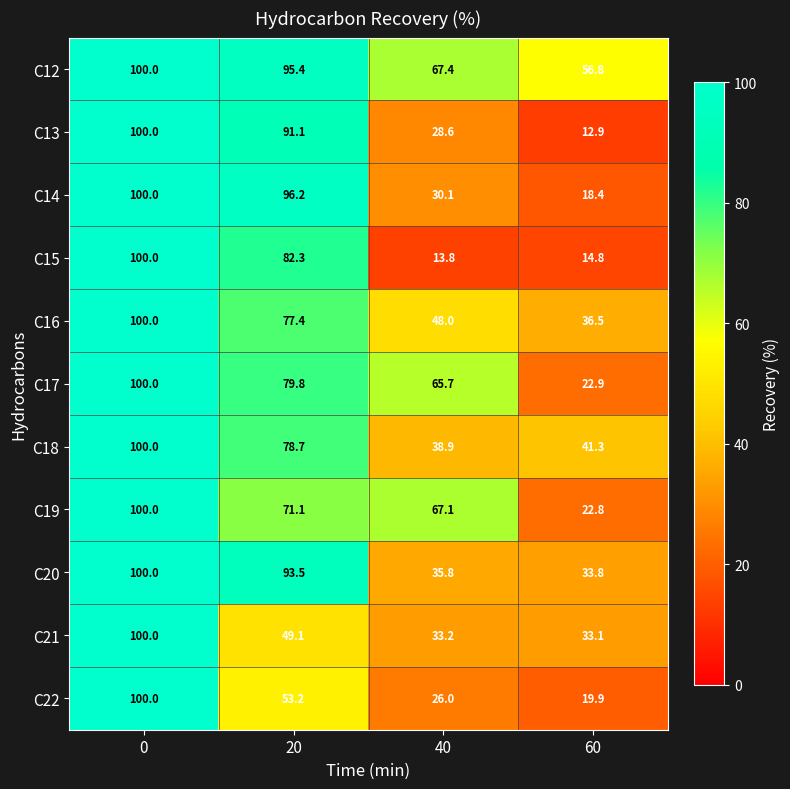

How many series are shown in this chart?

11